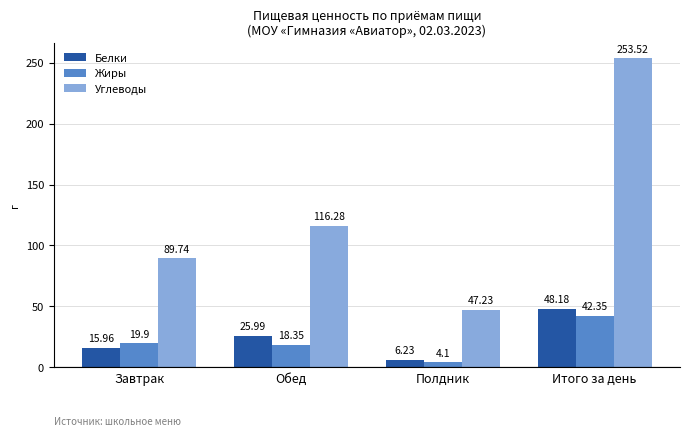

What is the difference between the highest and lowest values at Итого за день?

211.2